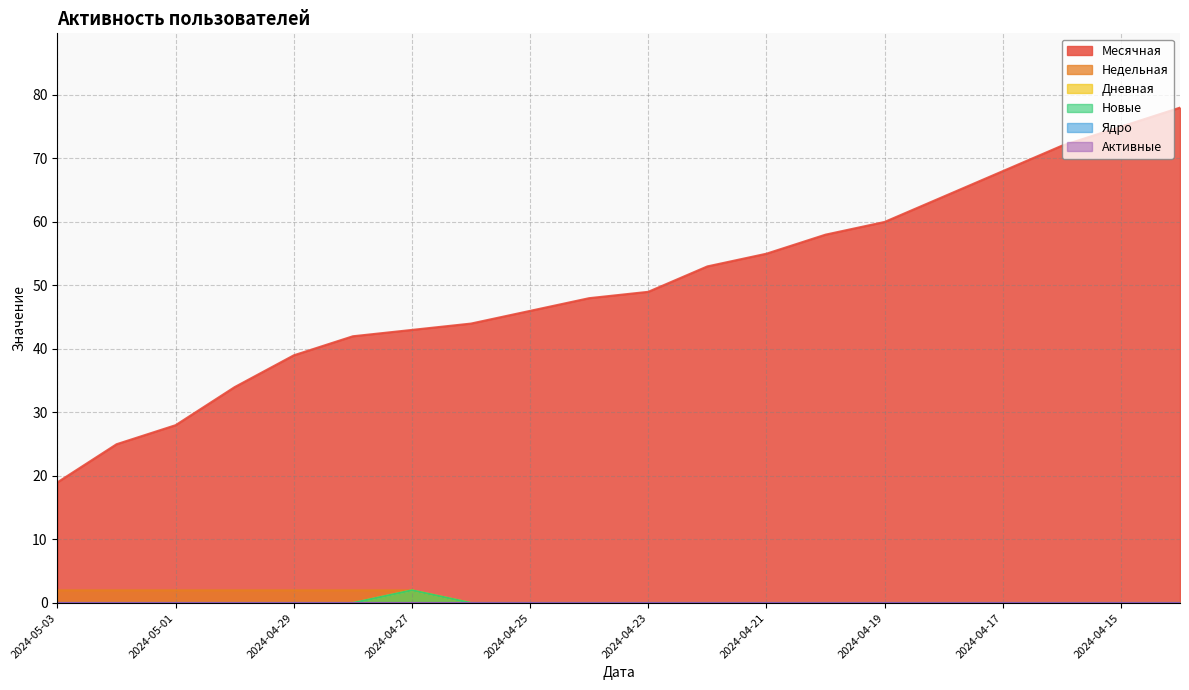

Count the Новые values in the range 0 to 1.

19